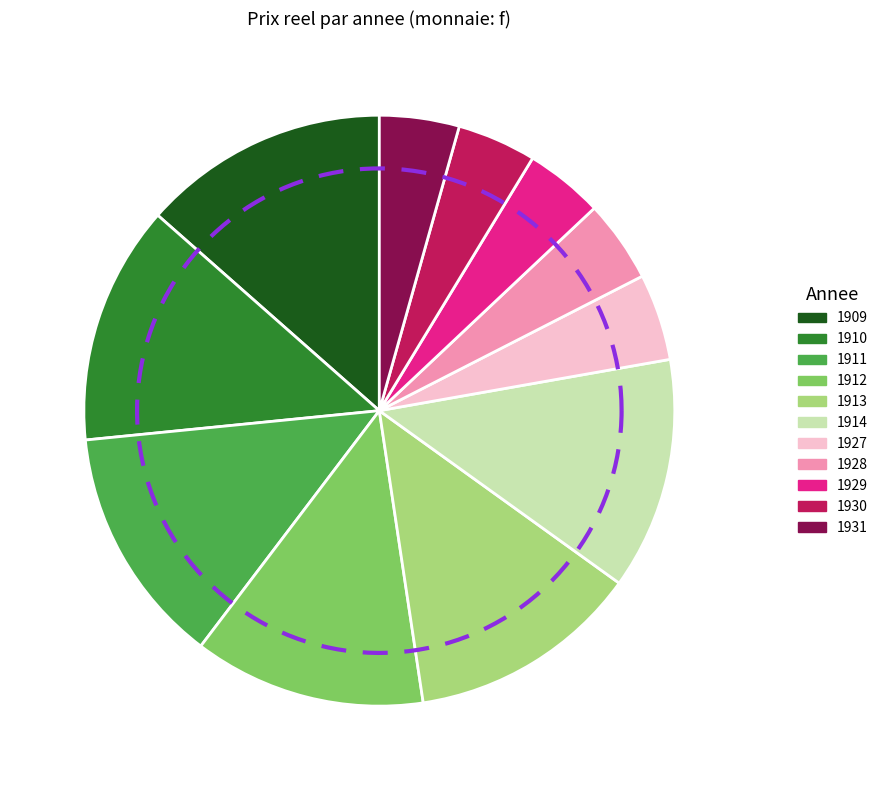

Combined, what portion of the pie is 1913 and 1909?

26.2%